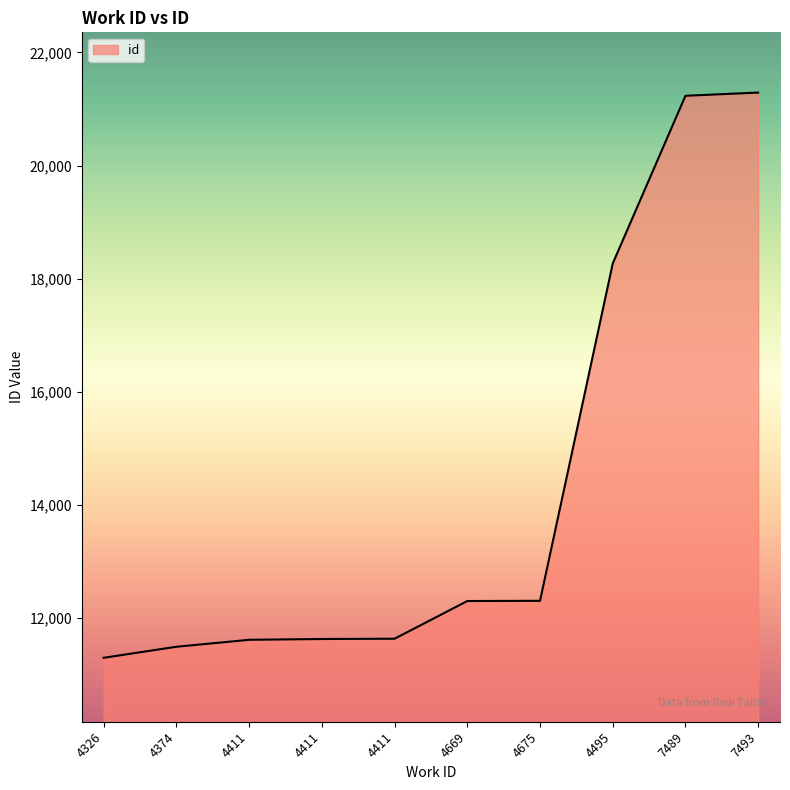

How many lines are shown in the chart?

1